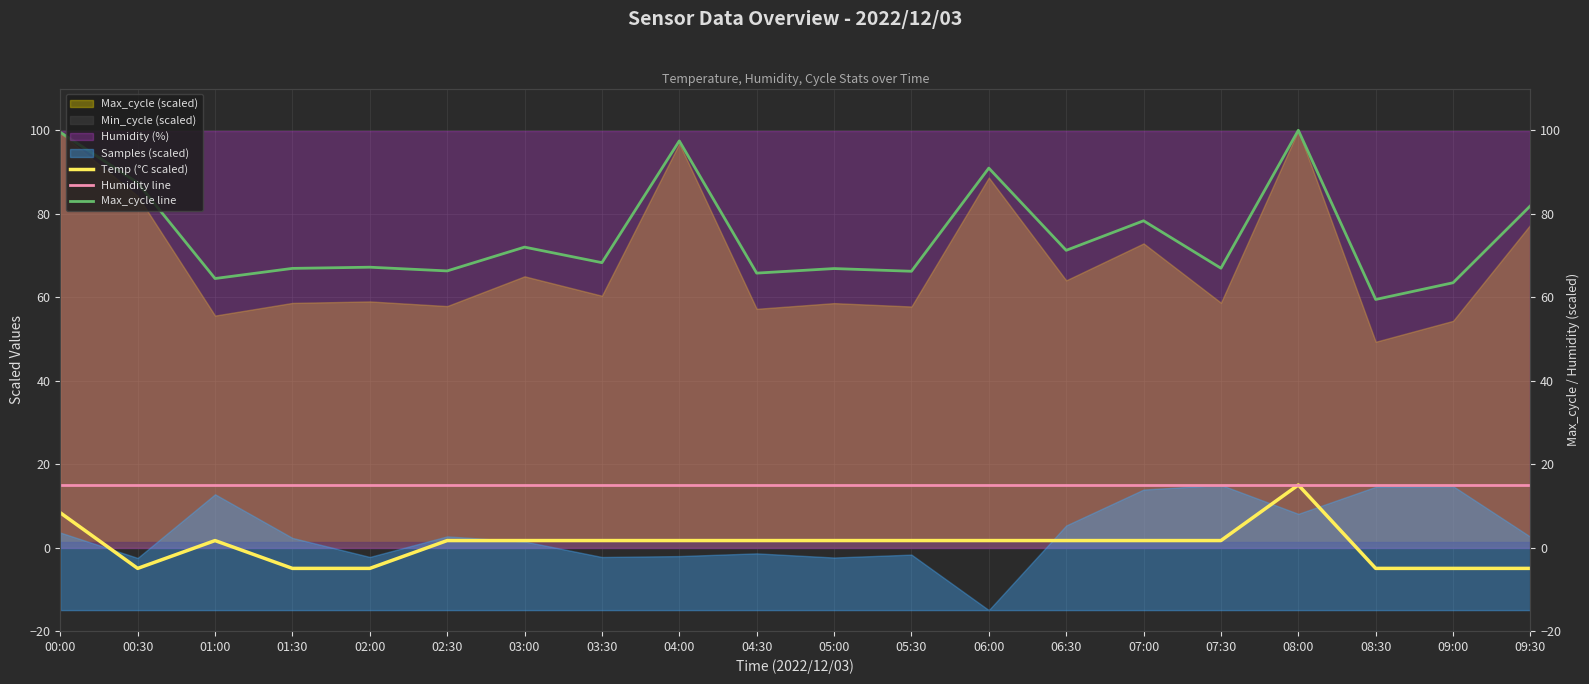

What is the sum of the Temp (°C scaled) values at 03:30 and 08:00?

16.7